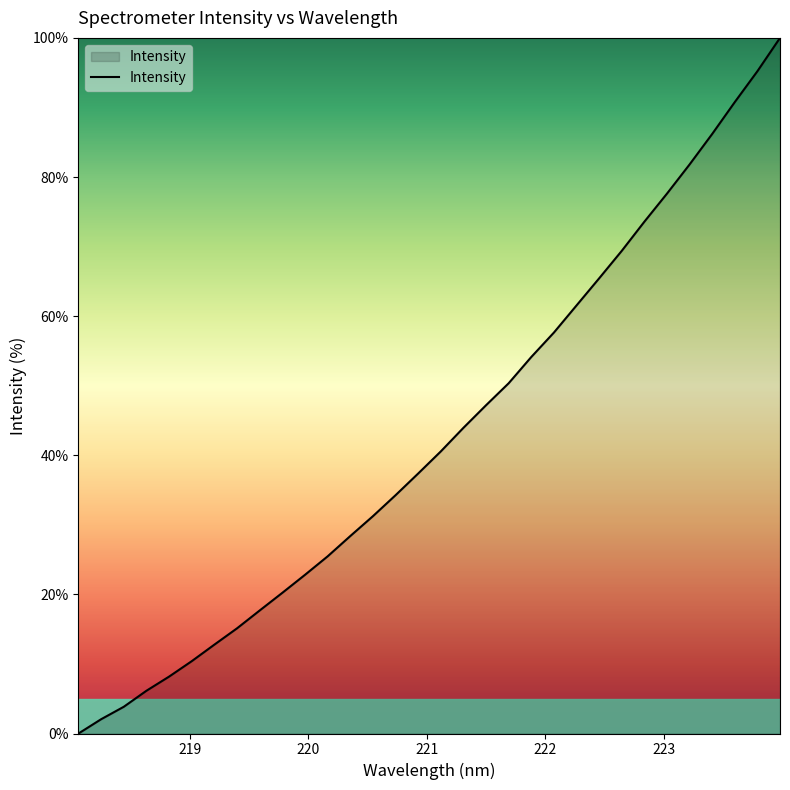

What is the difference between the second highest and second lowest values?

93.2